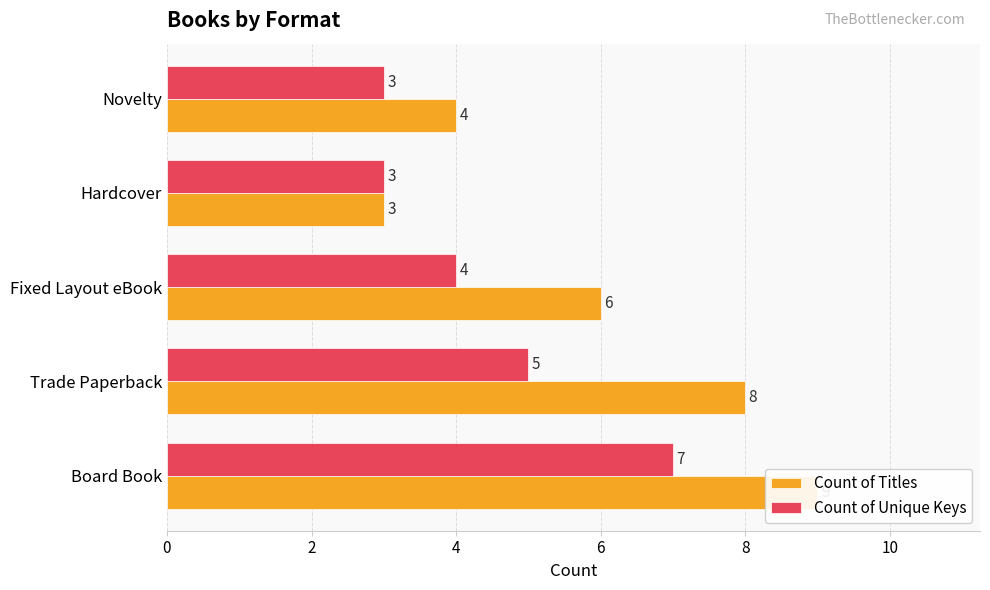

Rank the series at Fixed Layout eBook from lowest to highest value.

Count of Unique Keys, Count of Titles